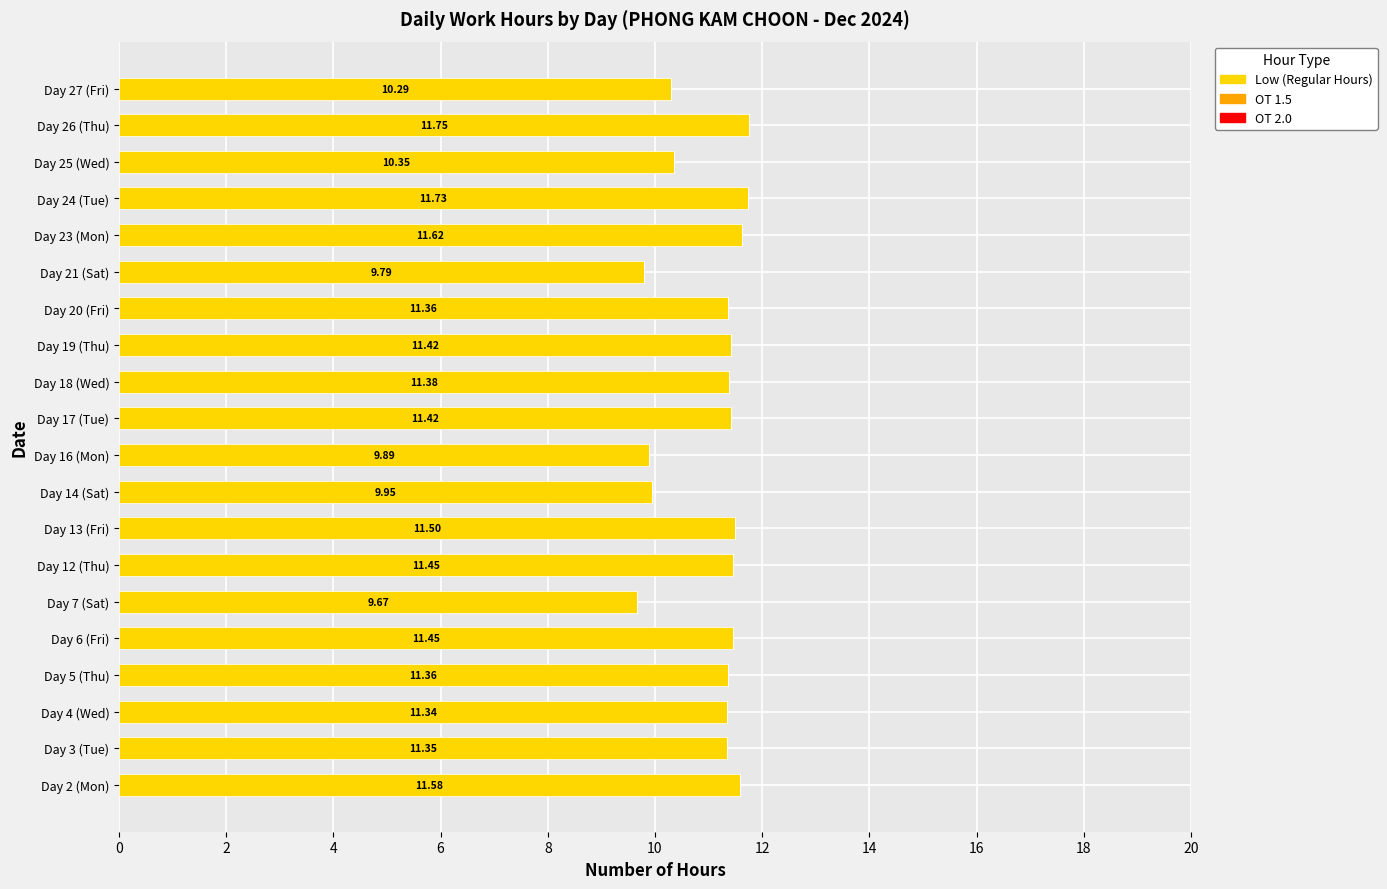

What is the sum of all values?

220.7